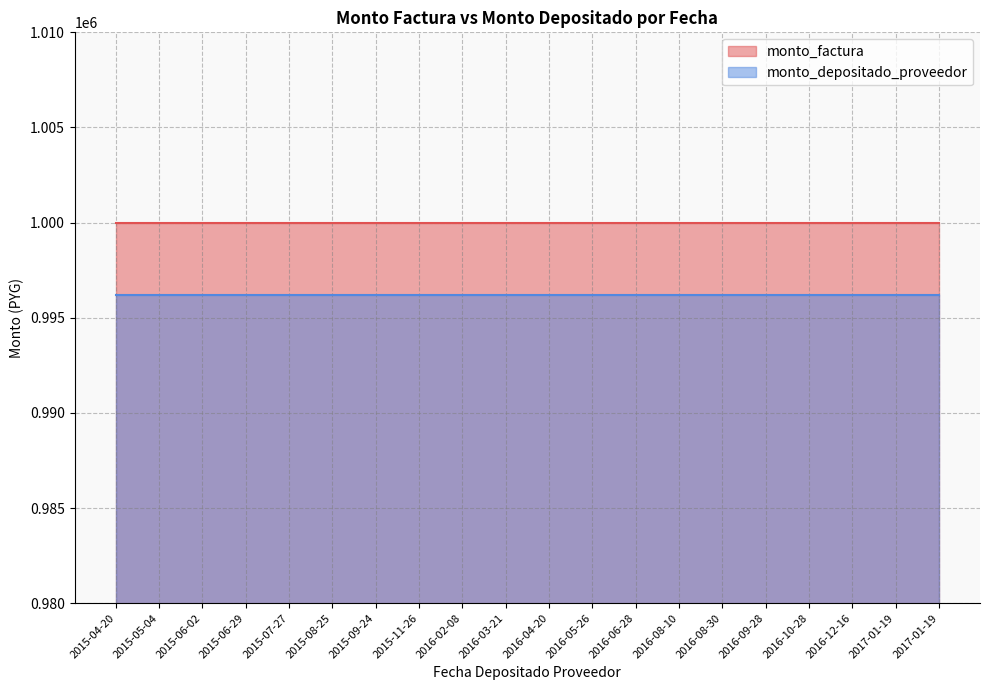

True or false: monto_depositado_proveedor has a value of 996190 at 2015-05-04.

True